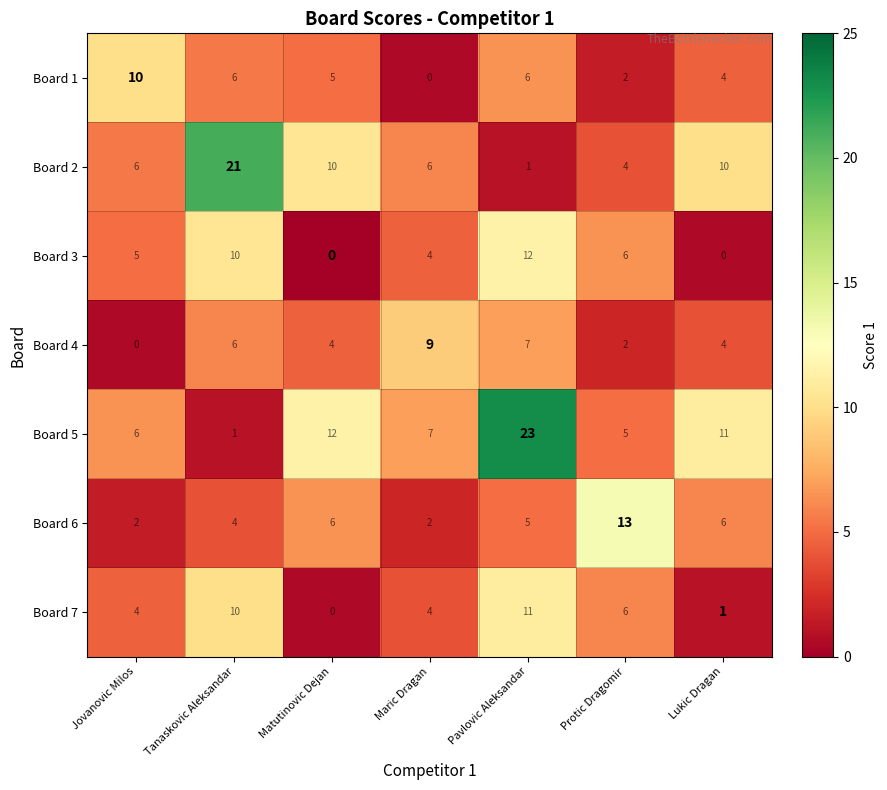

What is the difference between the second highest and minimum values in the Board 5 series?

11